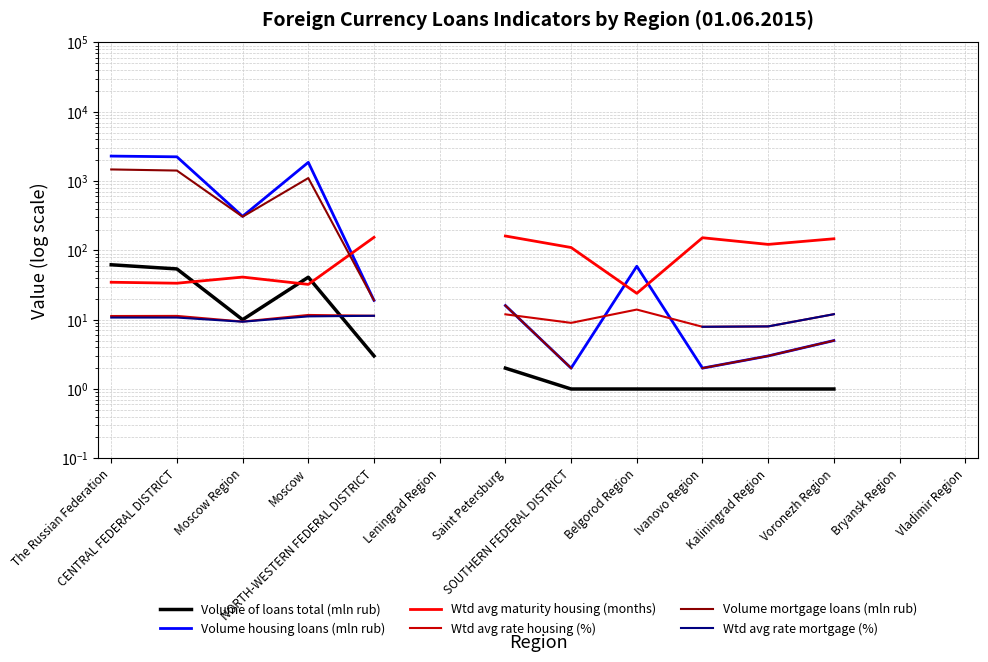

Is it true that Volume of loans total (mln rub) equals 54.0 at CENTRAL FEDERAL DISTRICT?

True